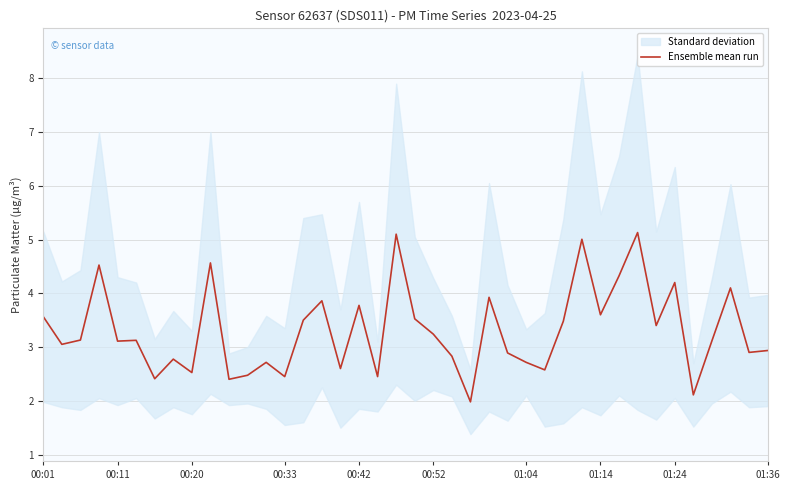

How many data points are above 3?

23